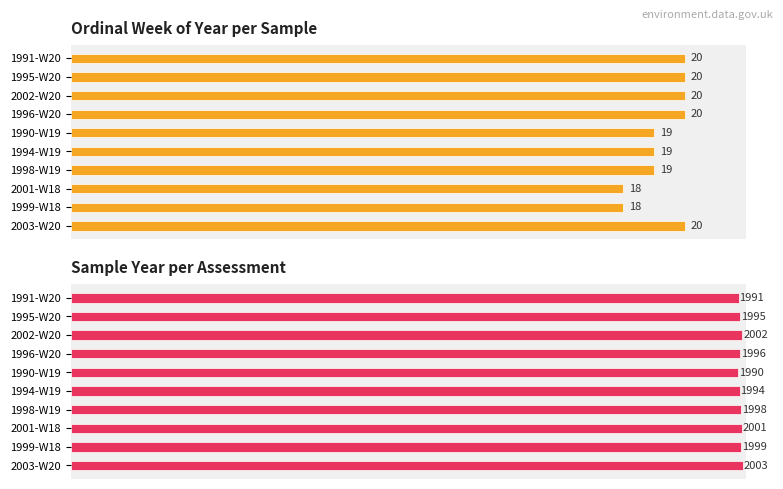

What is the value of the Ordinal Week of Year bar at the 9th from the left?

18